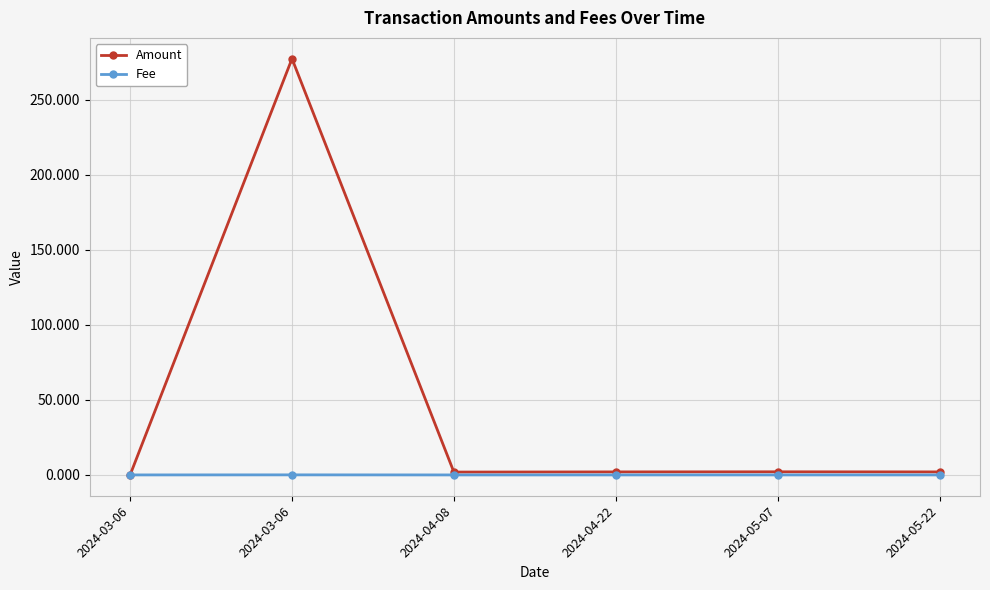

What is the maximum value for Fee?

0.1